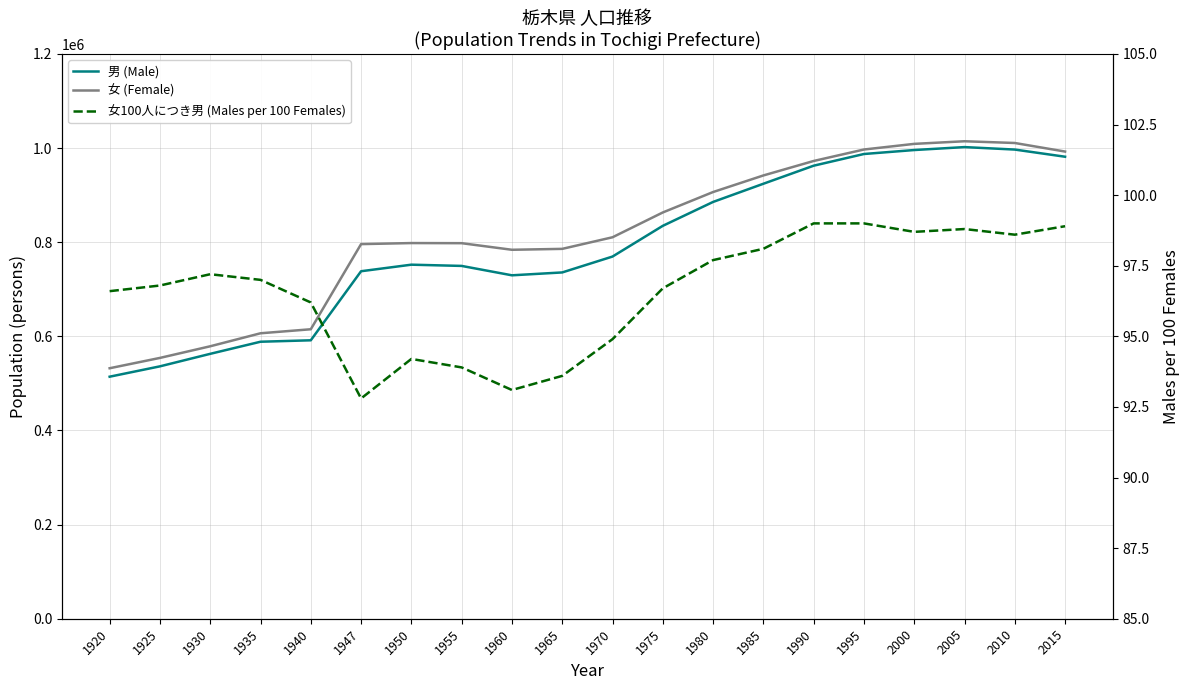

True or false: 女100人につき男 (Males per 100 Females) and 女 (Female) cross at least once.

False